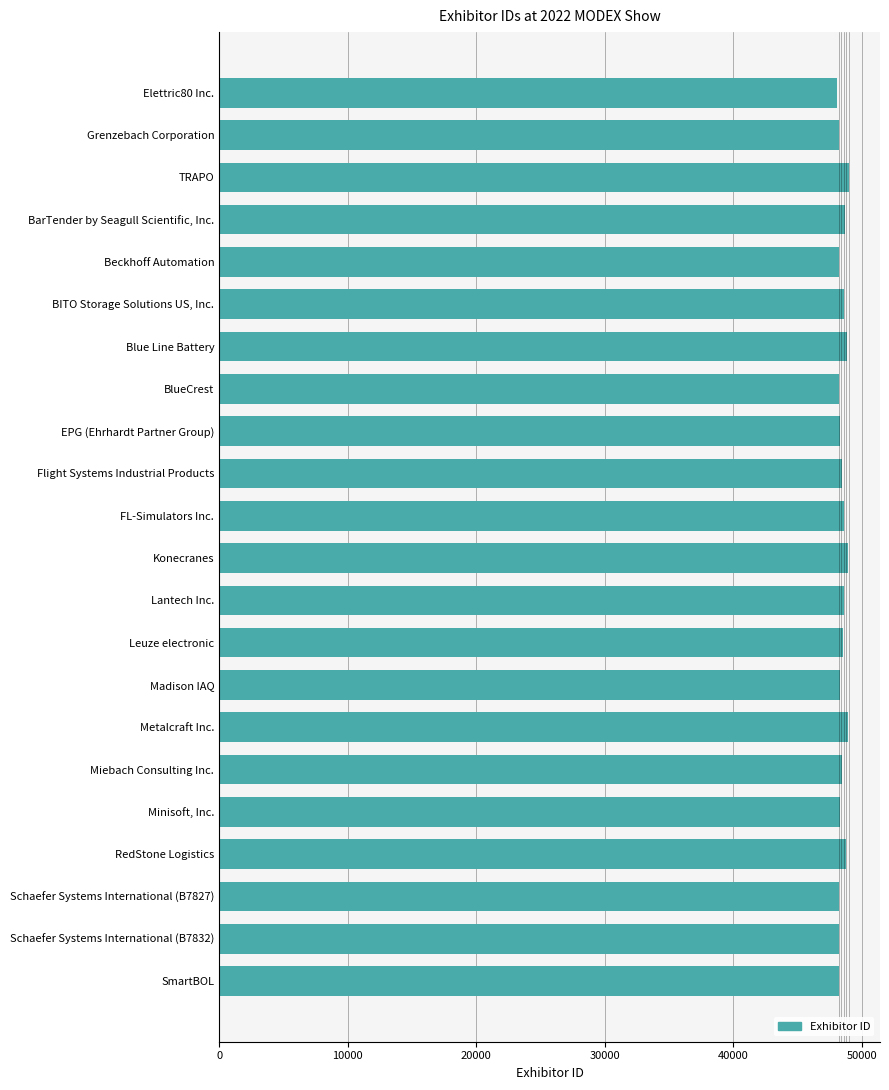

Approximately how many times larger is the value at TRAPO compared to BlueCrest?

1.0